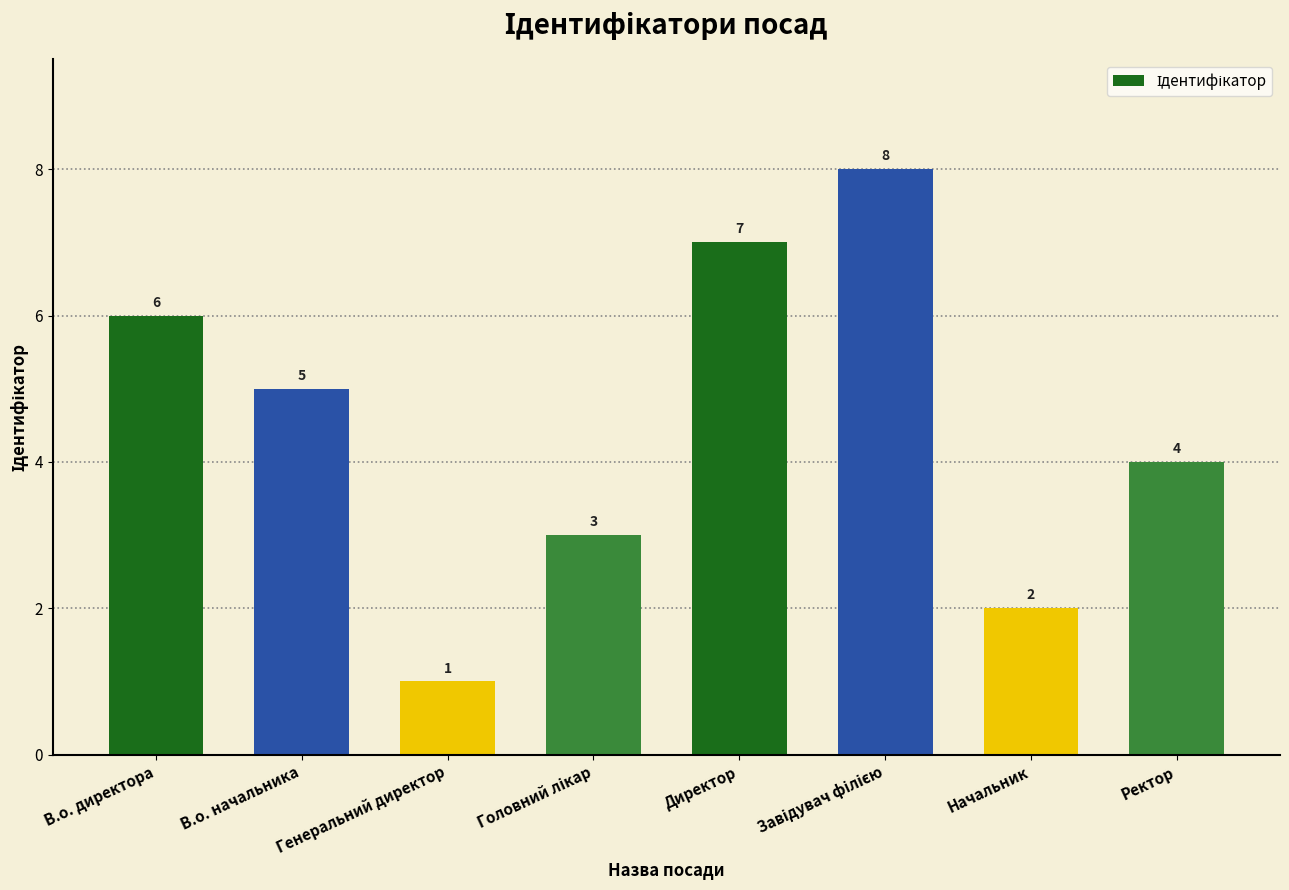

What is the difference between the maximum and second lowest values?

6